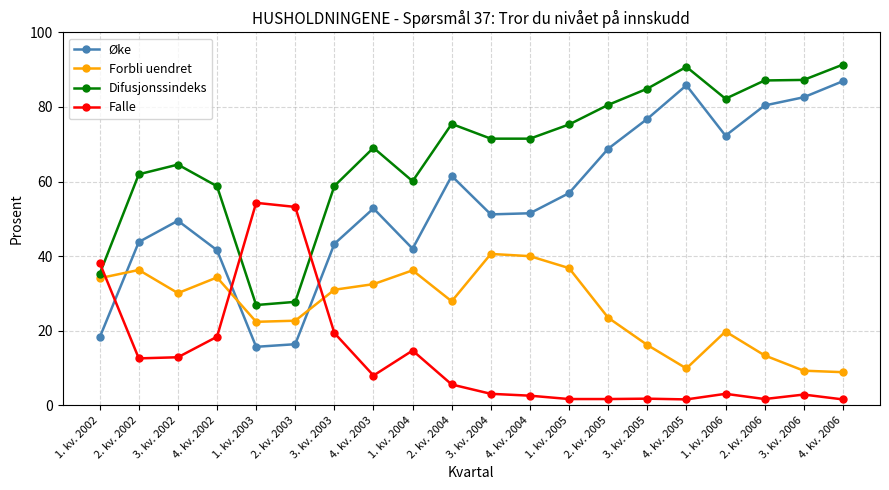

What are all the series names shown in the legend?

Øke, Forbli uendret, Difusjonssindeks, Falle